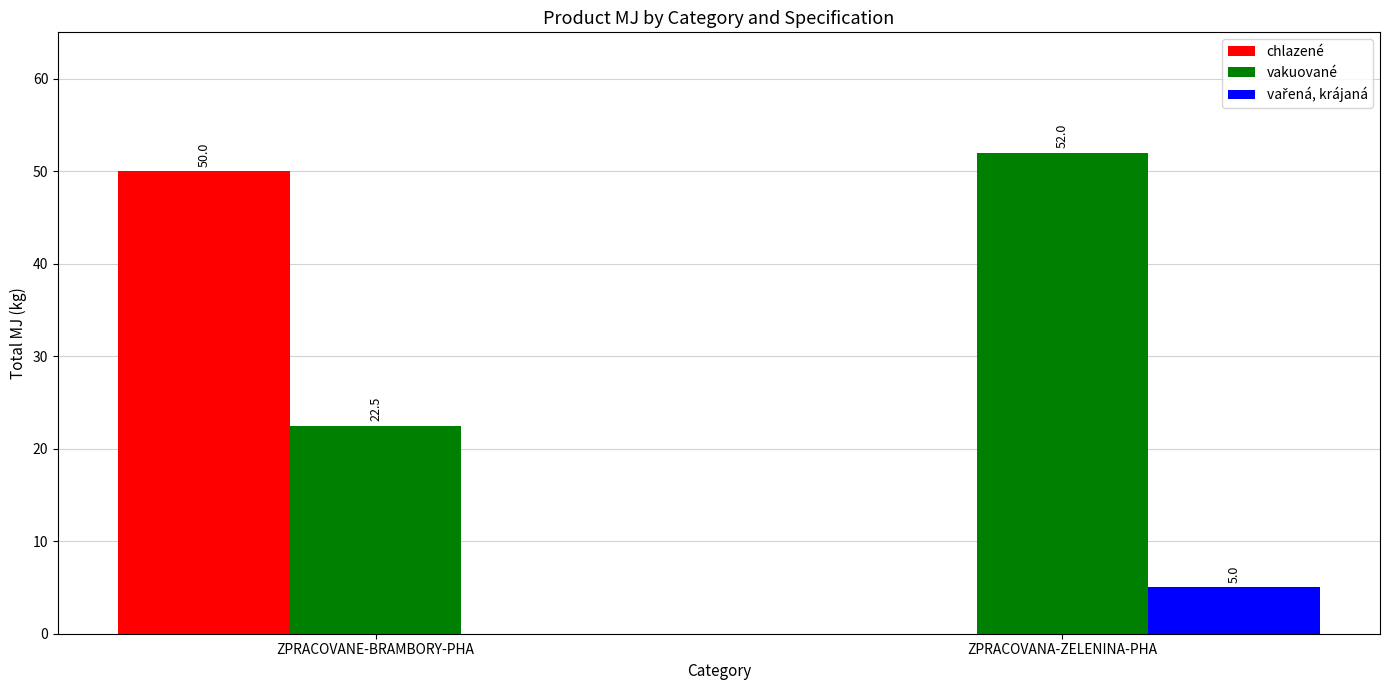

The value of chlazené at ZPRACOVANE-BRAMBORY-PHA is 26.9. True or false?

False